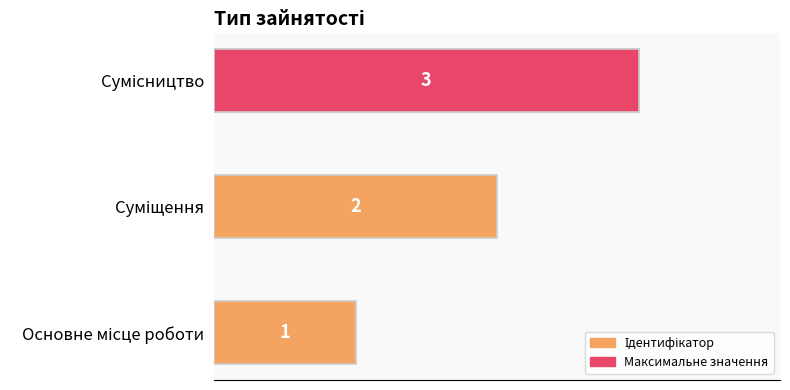

The value at Сумісництво is 2. True or false?

False